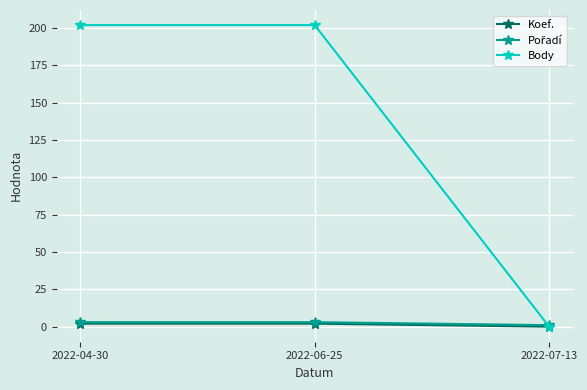

Which series changed the most between 2022-06-25 and 2022-07-13?

Body